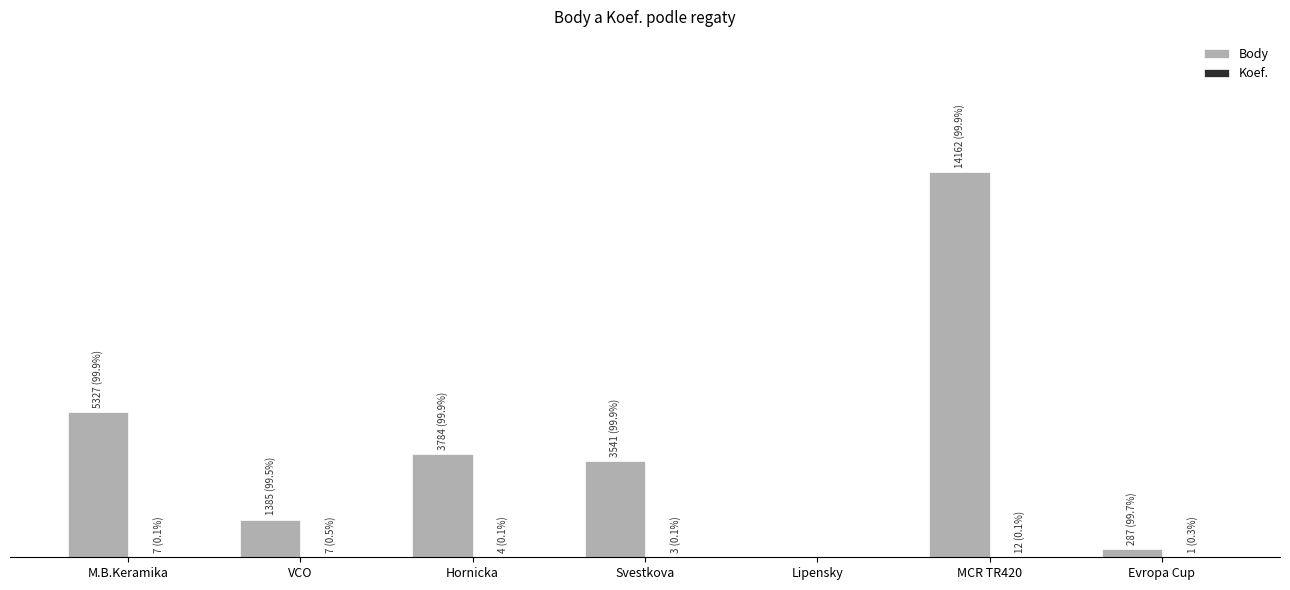

What position from the right is Lipensky?

3